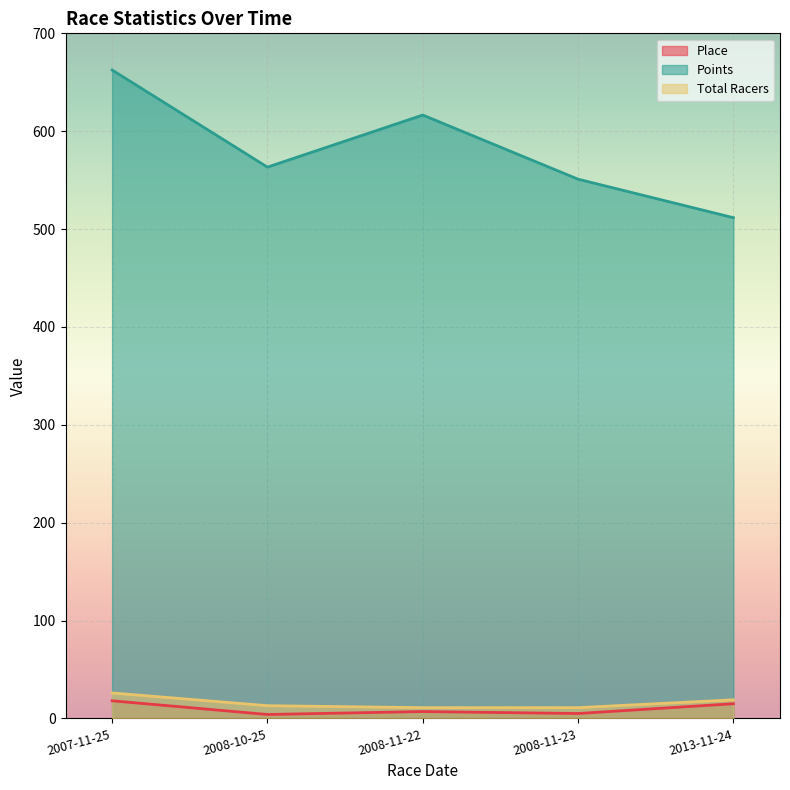

How many values in the Points series exceed 563?

3